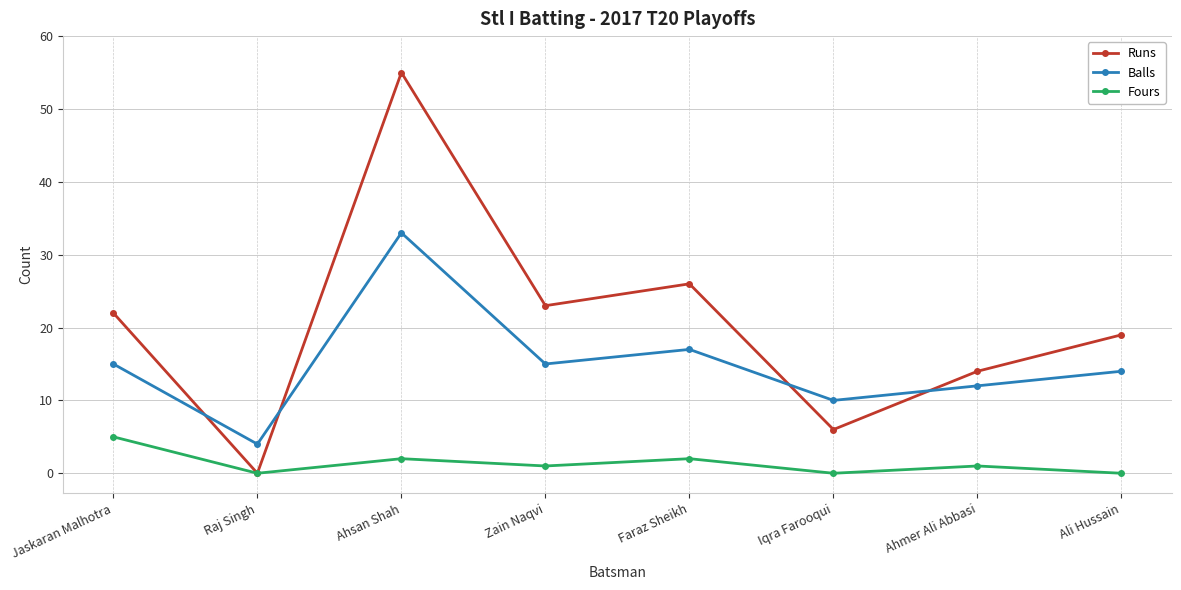

What is the maximum value for Balls?

33